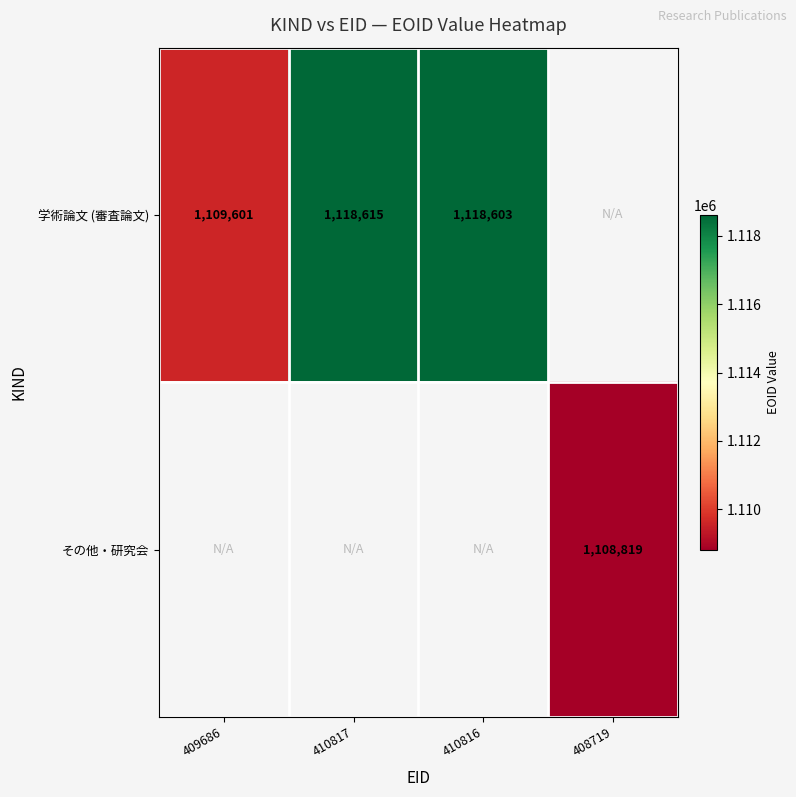

The その他・研究会 series shows 504793 at 408719. True or false?

False